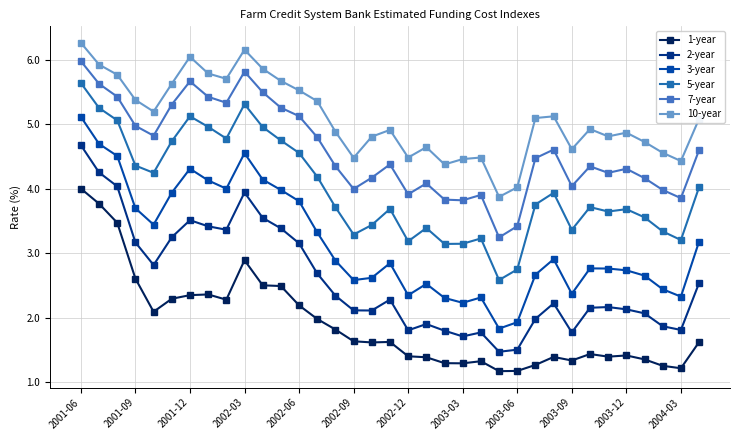

What is the sum of all 3-year values?

110.9